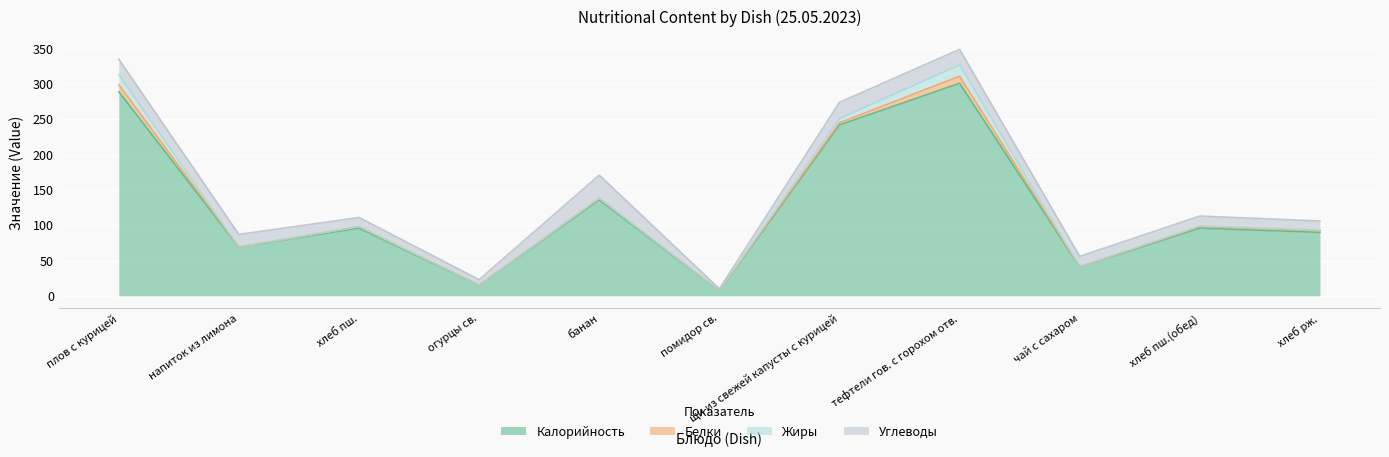

Is it true that Калорийность equals 2 at помидор св.?

False